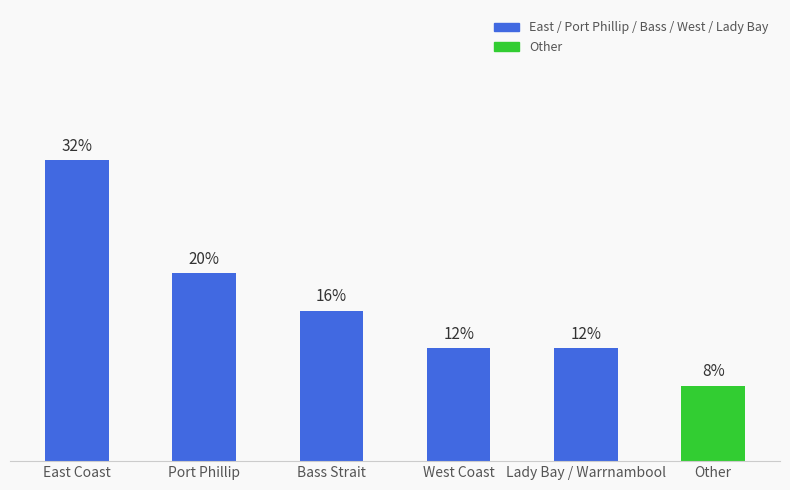

What position from the right is Lady Bay / Warrnambool?

2